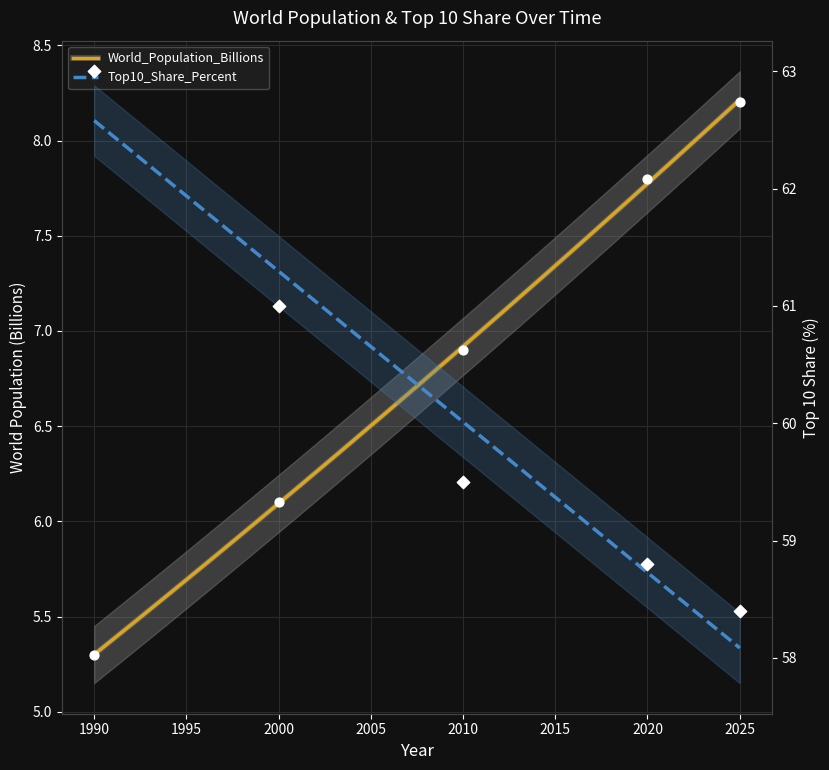

At which category is the sum across all series the highest?

1990